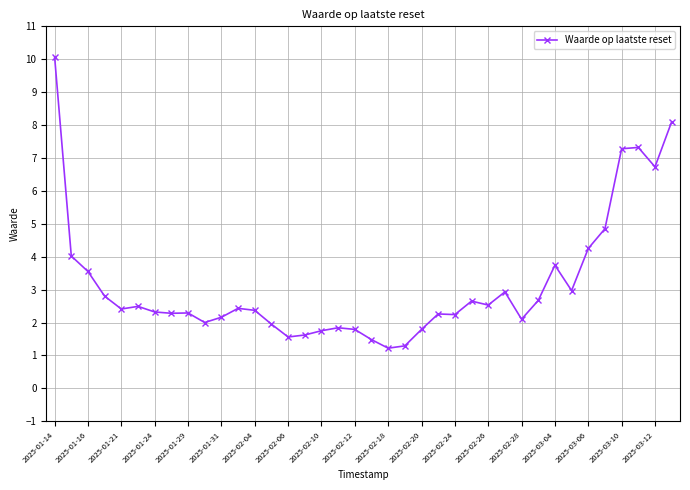

True or false: there are more than 2 points higher than both neighbors.

True